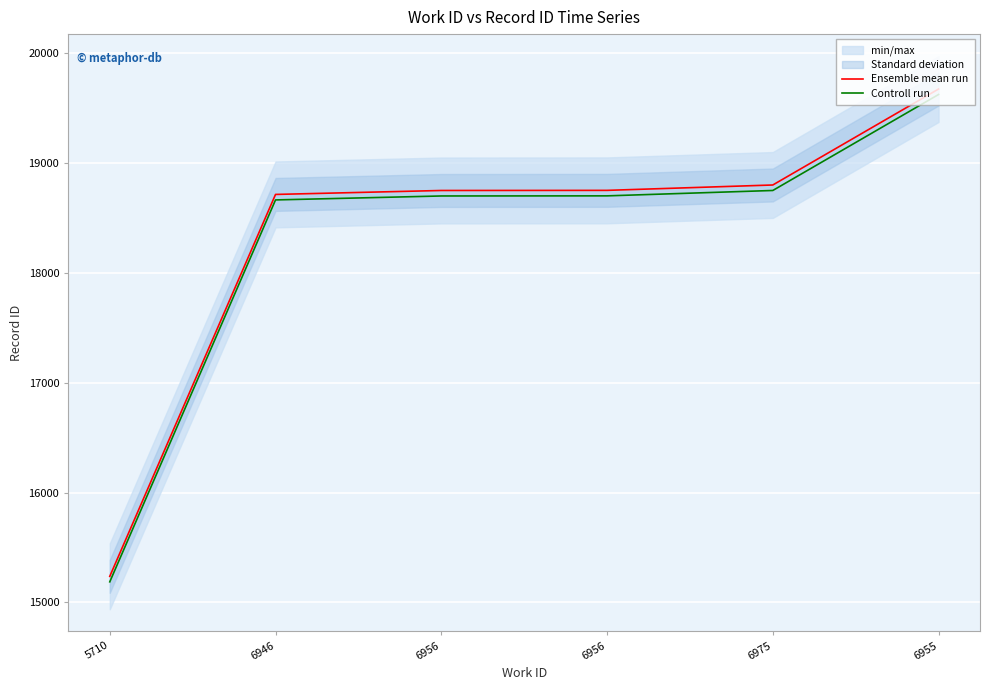

Reading left to right, transcribe all the data shown in this chart.

Ensemble mean run: 5710=15238	6946=18716	6956=18752	6956=18753	6975=18802	6955=19676
Controll run: 5710=15188	6946=18666	6956=18702	6956=18703	6975=18752	6955=19626